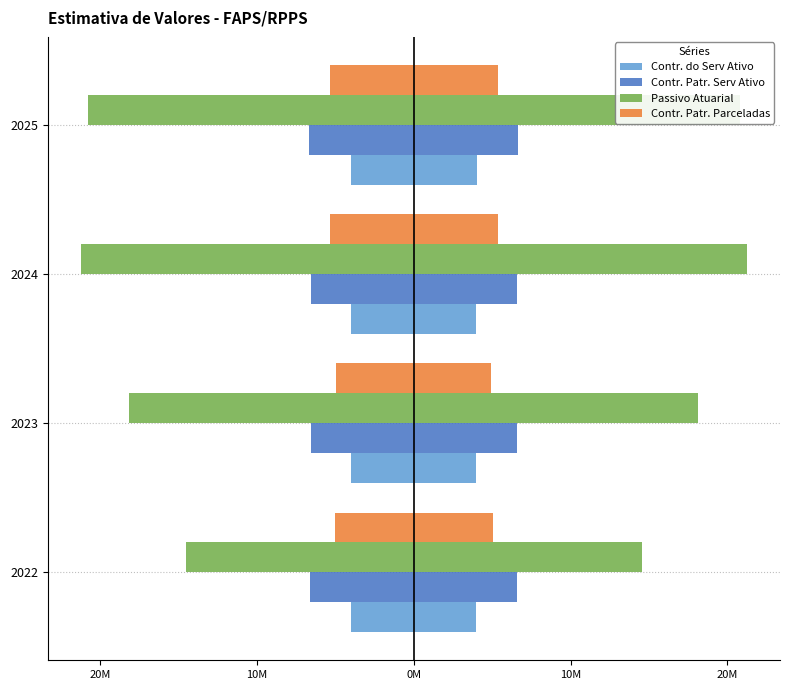

Is it true that Contr. Patr. Serv Ativo equals -3453267.4 at 2022?

False